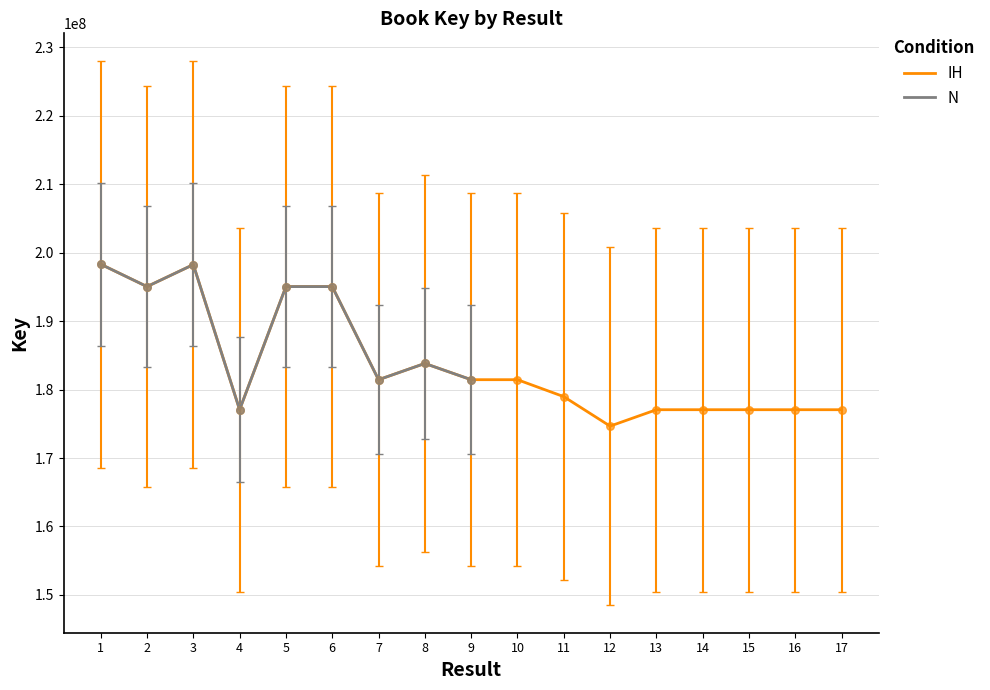

Which has a higher value, 11 or 1?

1